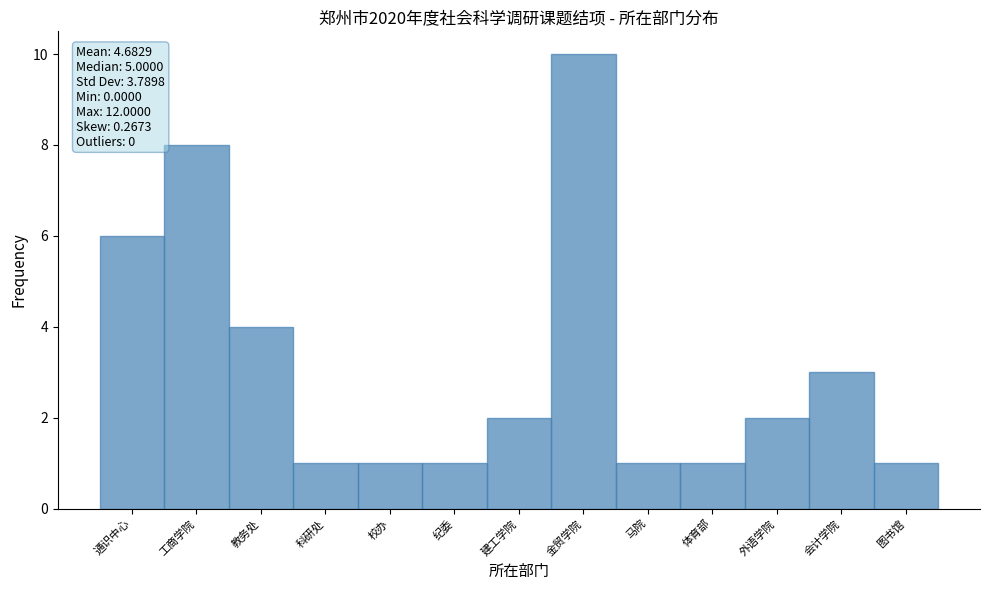

Reading right to left, extract all data points from this chart.

图书馆=1	会计学院=3	外语学院=2	体育部=1	马院=1	金贸学院=10	建工学院=2	纪委=1	校办=1	科研处=1	教务处=4	工商学院=8	通识中心=6